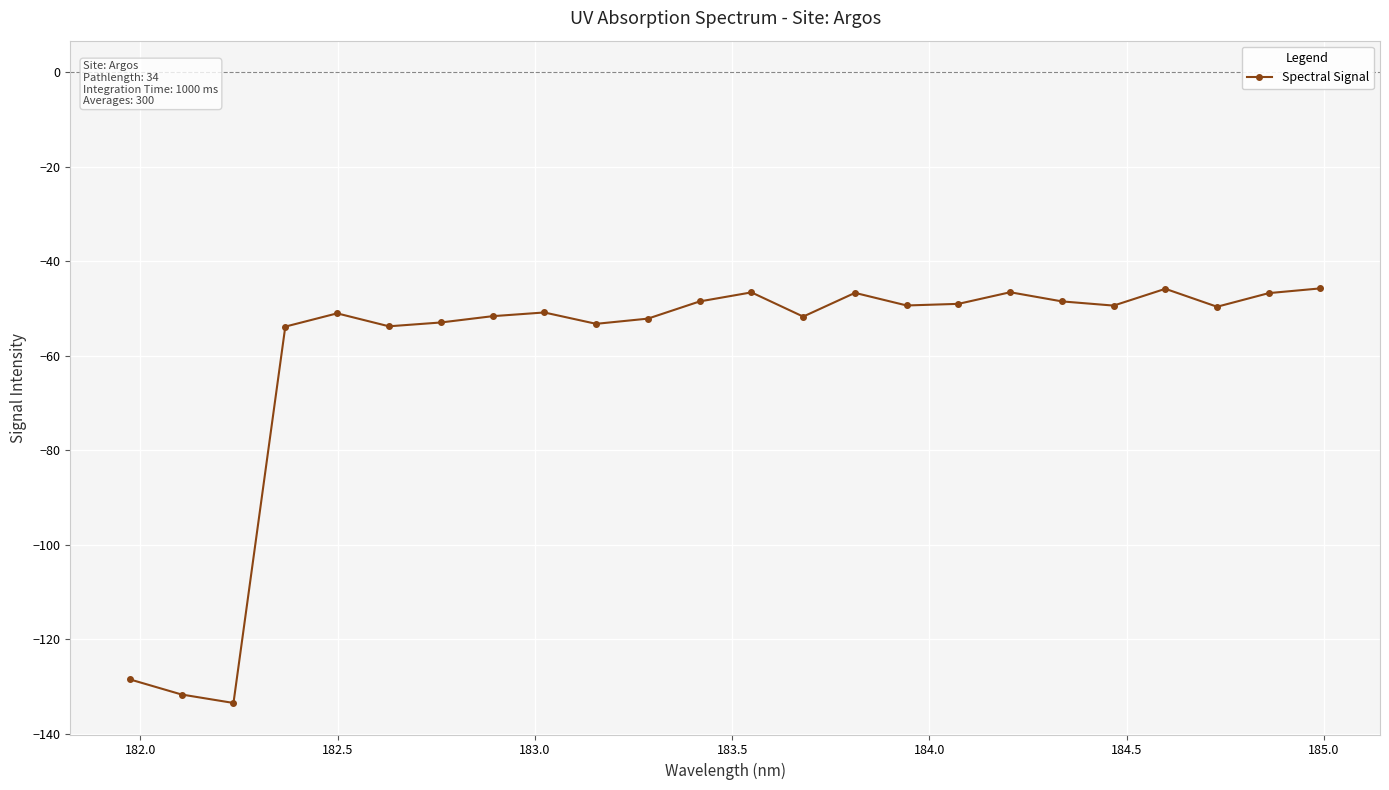

What is the value of the 8th point from the left?

-51.6